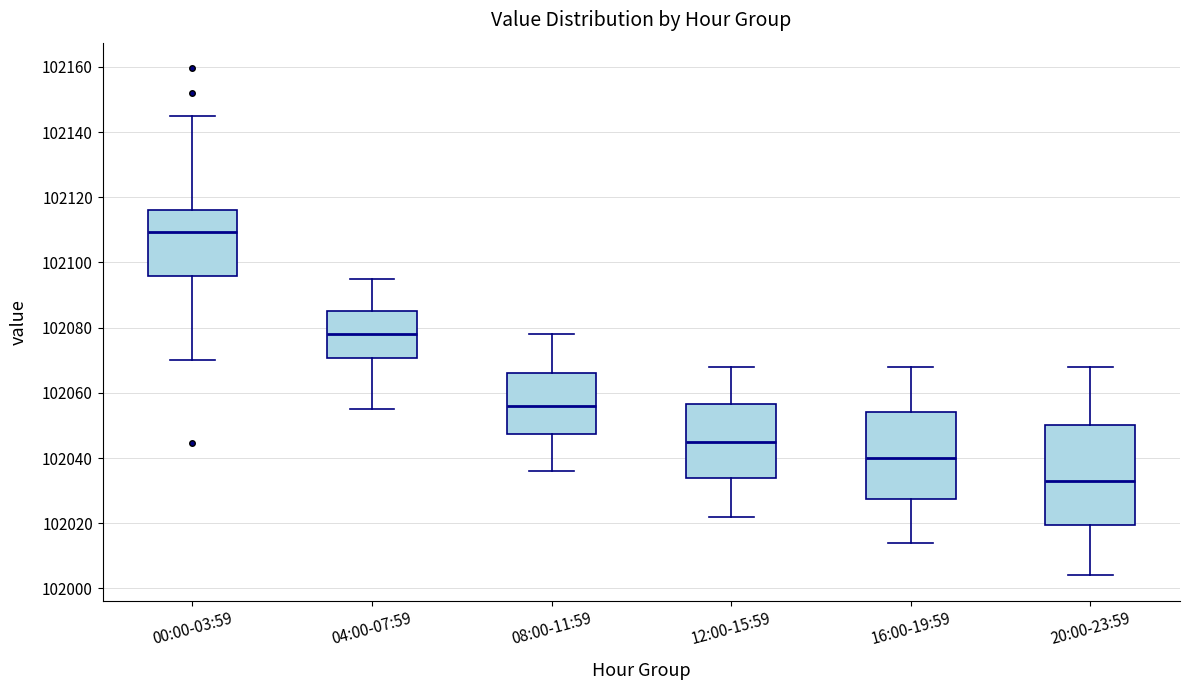

Reading left to right, transcribe this box plot: for each box, give where its median line is, the range the box spans, and where its two whiskers end, as read against the y-axis. The values are not printed on the chart, so give them approximately, as read against the axis.

00:00-03:59: median 102110, box 102096 to 102116, whiskers 102070 to 102144
04:00-07:59: median 102078, box 102070 to 102086, whiskers 102056 to 102096
08:00-11:59: median 102056, box 102048 to 102066, whiskers 102036 to 102078
12:00-15:59: median 102046, box 102034 to 102056, whiskers 102022 to 102068
16:00-19:59: median 102040, box 102028 to 102054, whiskers 102014 to 102068
20:00-23:59: median 102034, box 102020 to 102050, whiskers 102004 to 102068